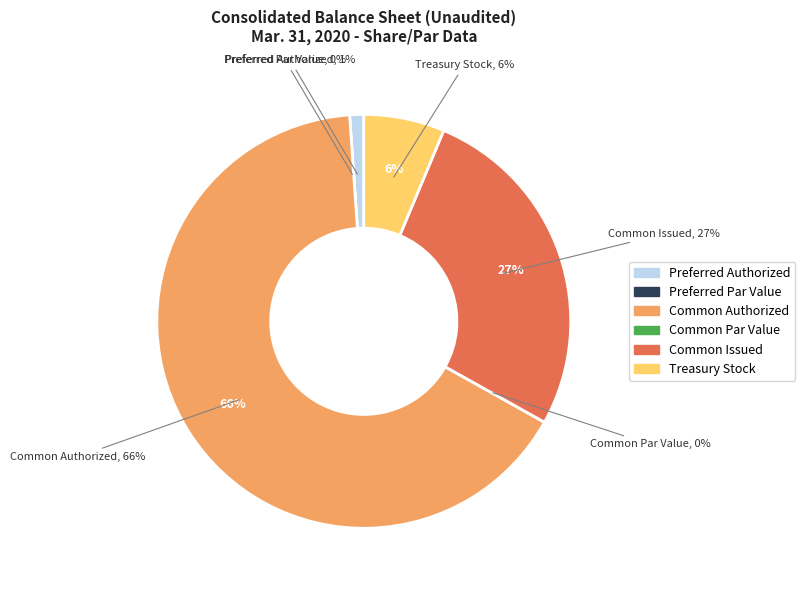

Which slice represents more than half of the pie?

Common Authorized